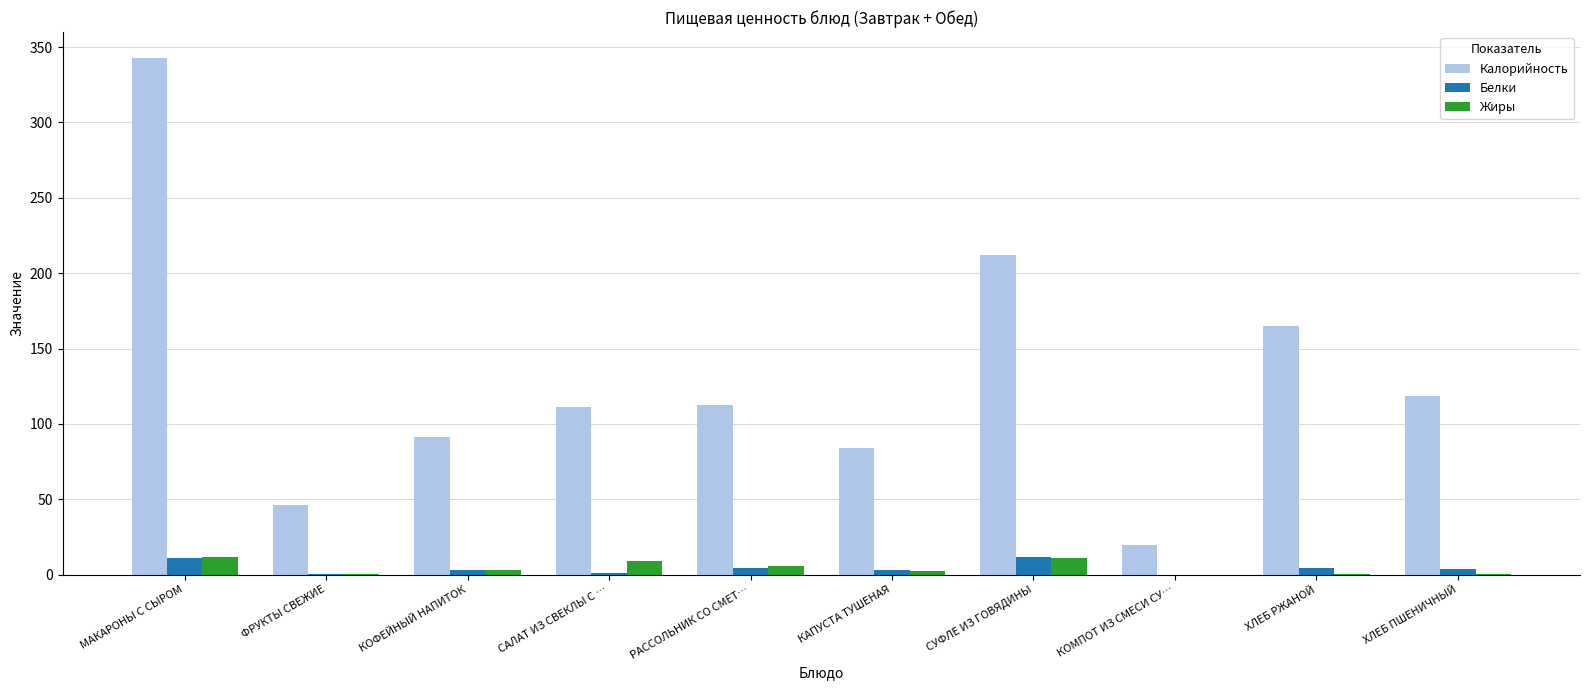

What are all the series names shown in the legend?

Калорийность, Белки, Жиры